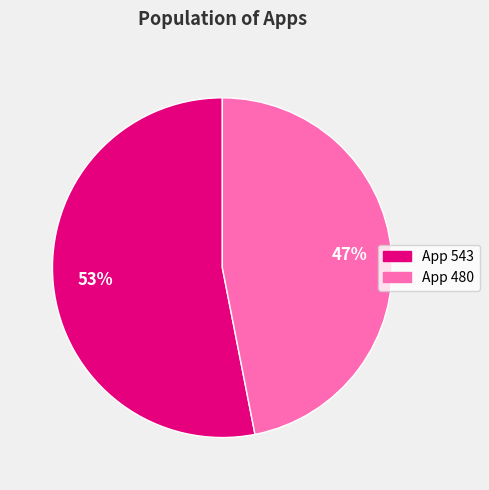

Is there a majority slice in this chart?

Yes